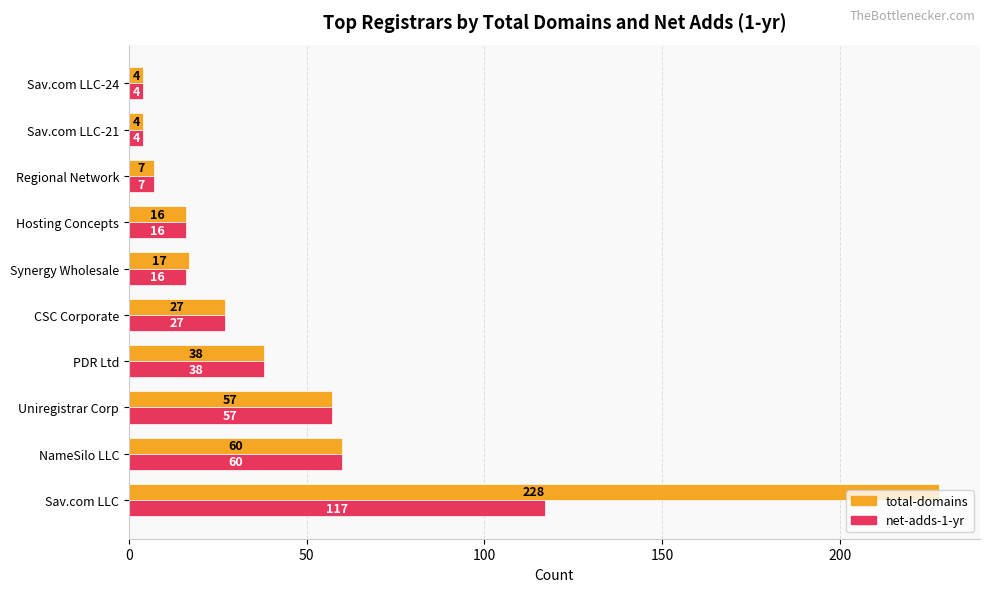

The total-domains series shows 9 at Synergy Wholesale. True or false?

False